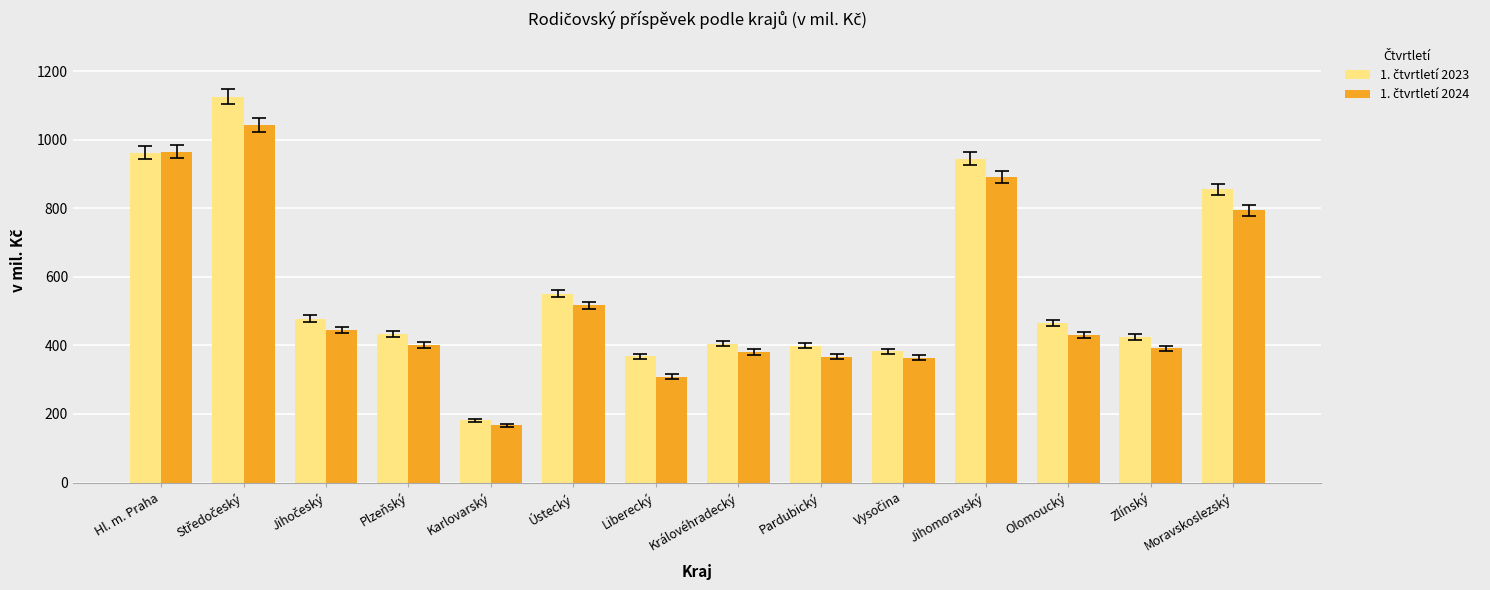

What is the maximum value shown in the chart?

1125.7